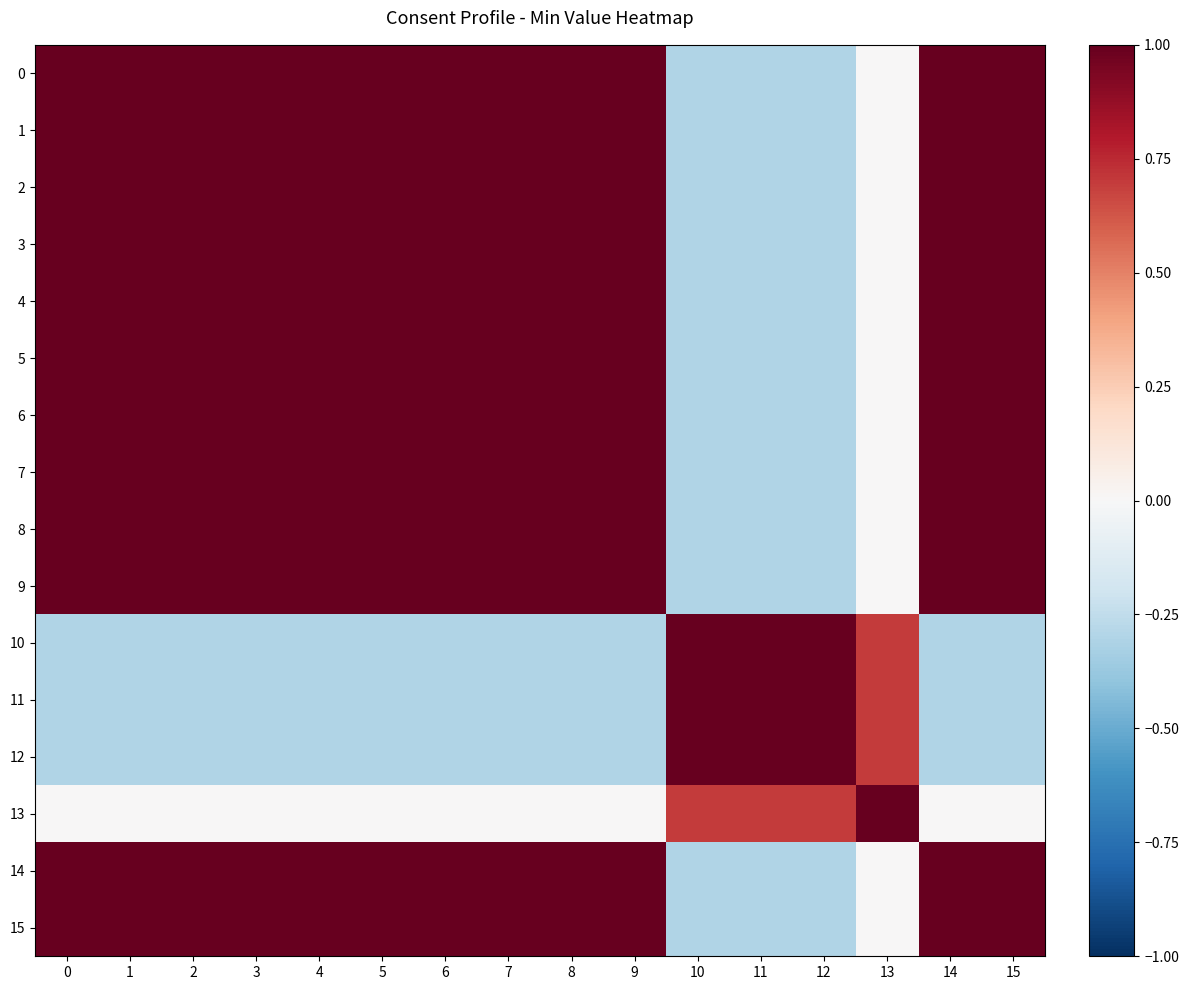

What is the difference between the highest and lowest values at 13?

1.0